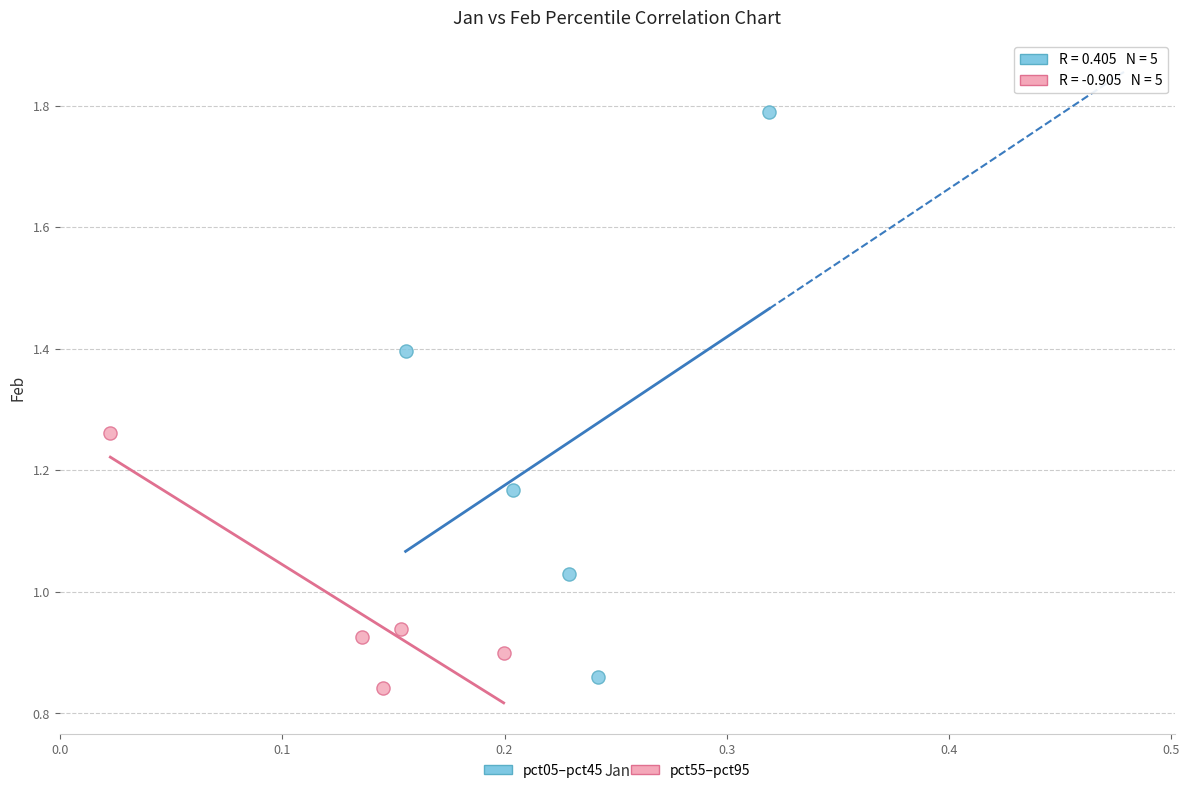

Which series contains the lowest Y value?

pct55–pct95